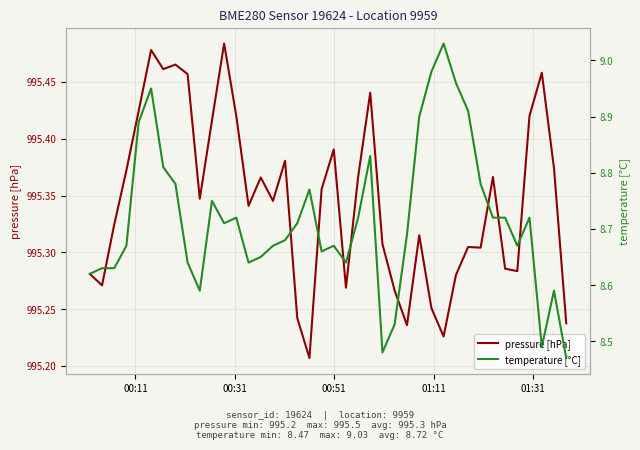

Is this an area chart (filled region under the line)?

No